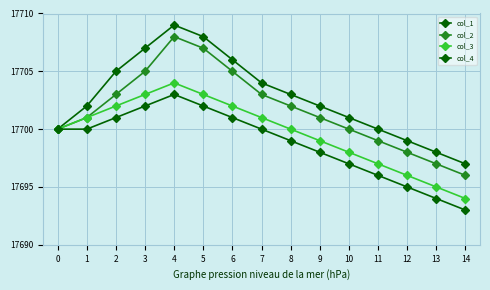

How many values in the col_4 series are below 17700?

7